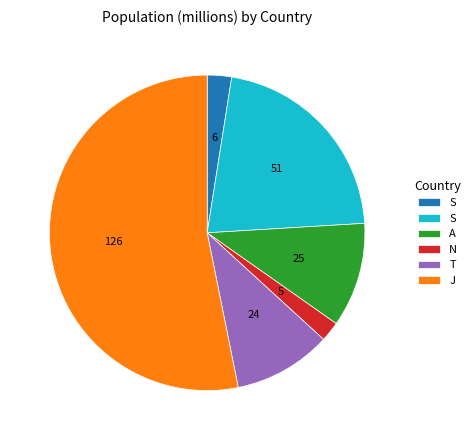

Is there any slice that represents more than half of the pie?

Yes